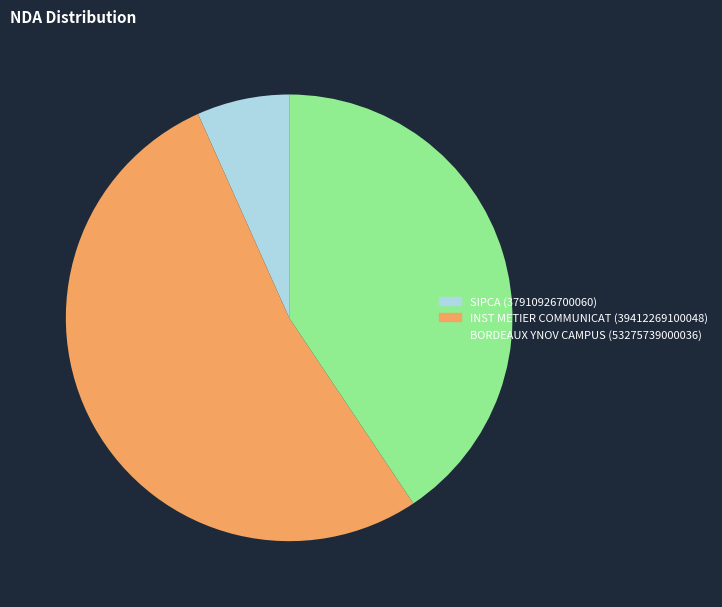

What is the largest slice in the pie chart?

INST METIER COMMUNICAT (39412269100048)